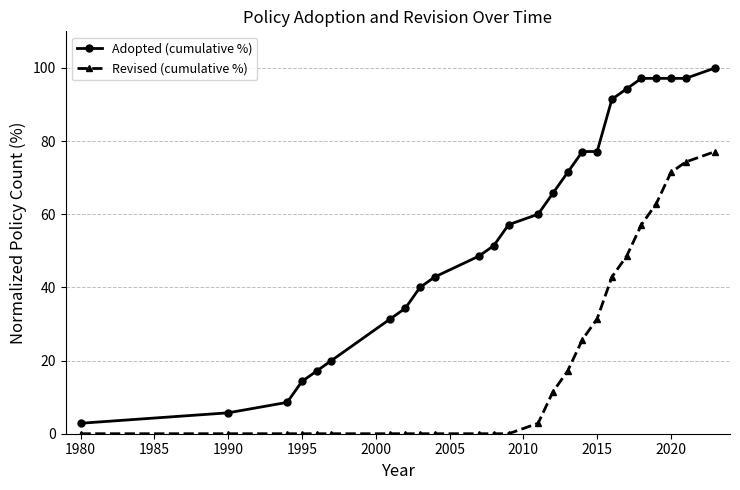

At how many categories does at least one series exceed 82?

7